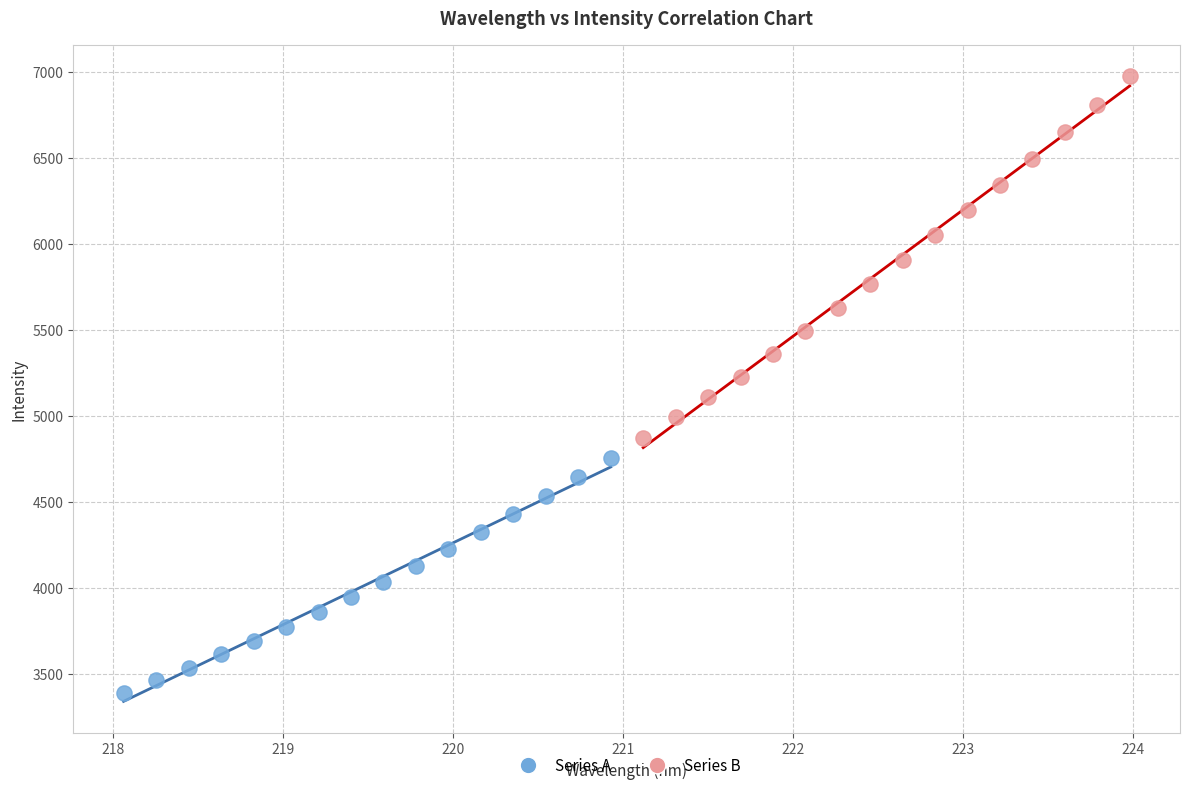

Which series has the largest Y range (max minus min)?

Series B